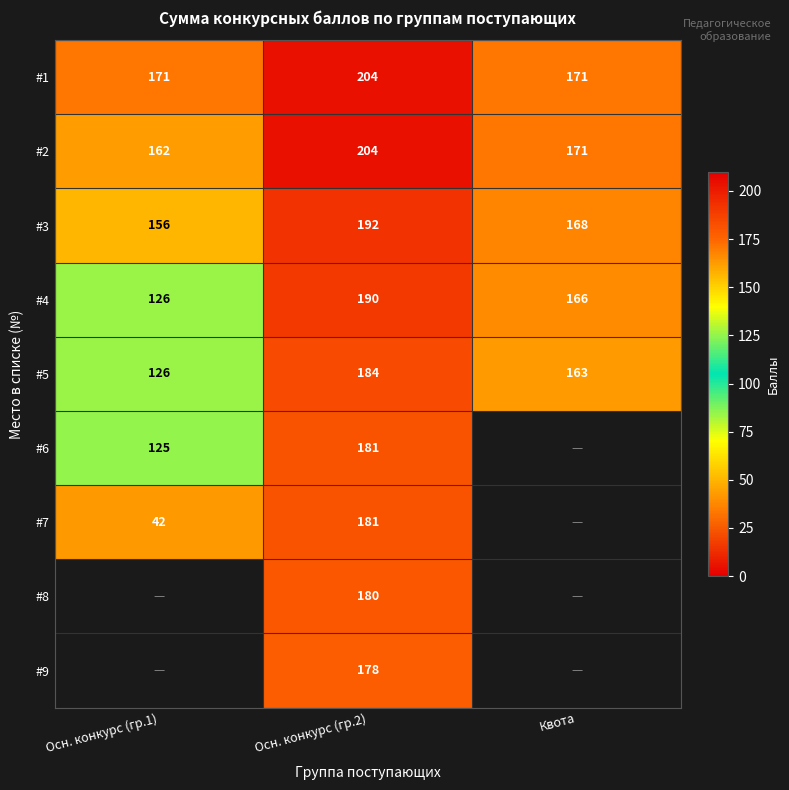

Count the number of categories in the chart.

3